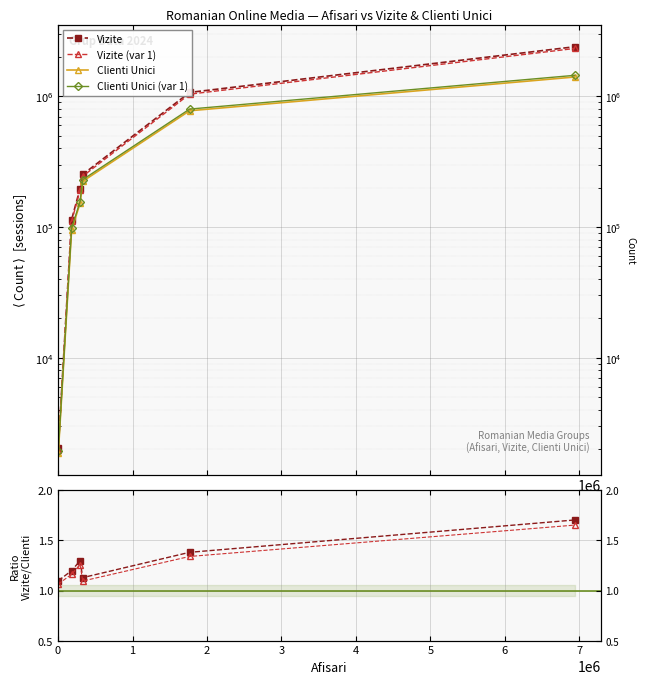

What value does the Vizite series have at 4?

1069772.0